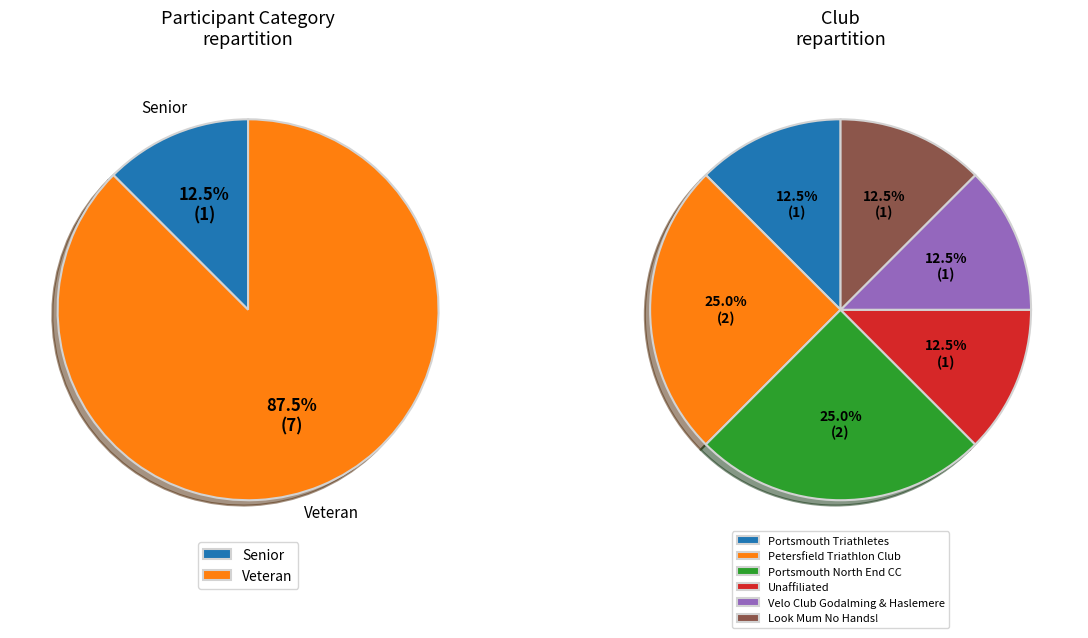

Is Senior the majority of the pie?

No